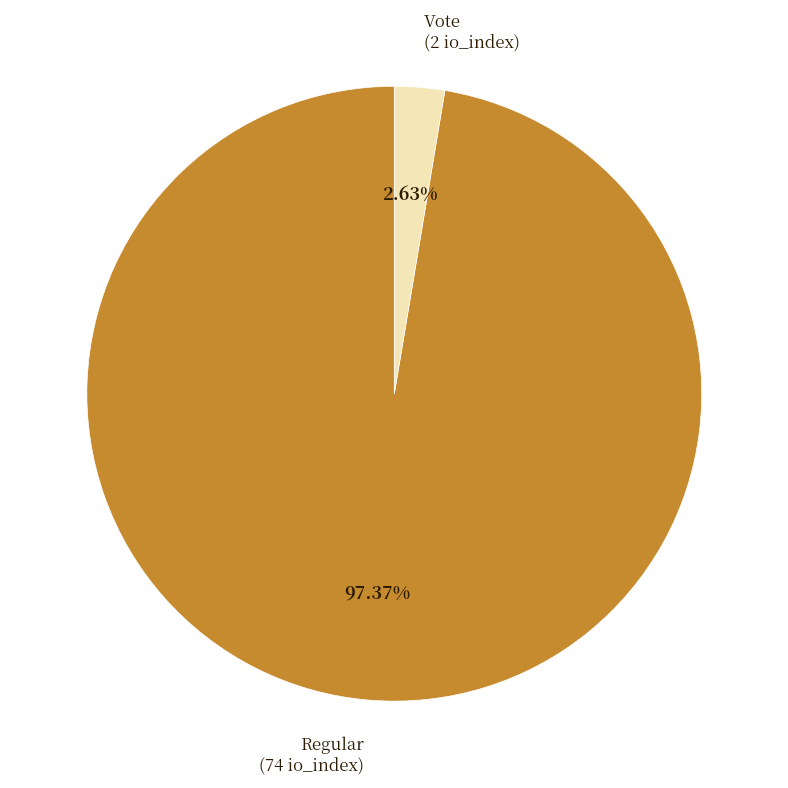

To the nearest percent, what percentage of the pie is Vote?

3%